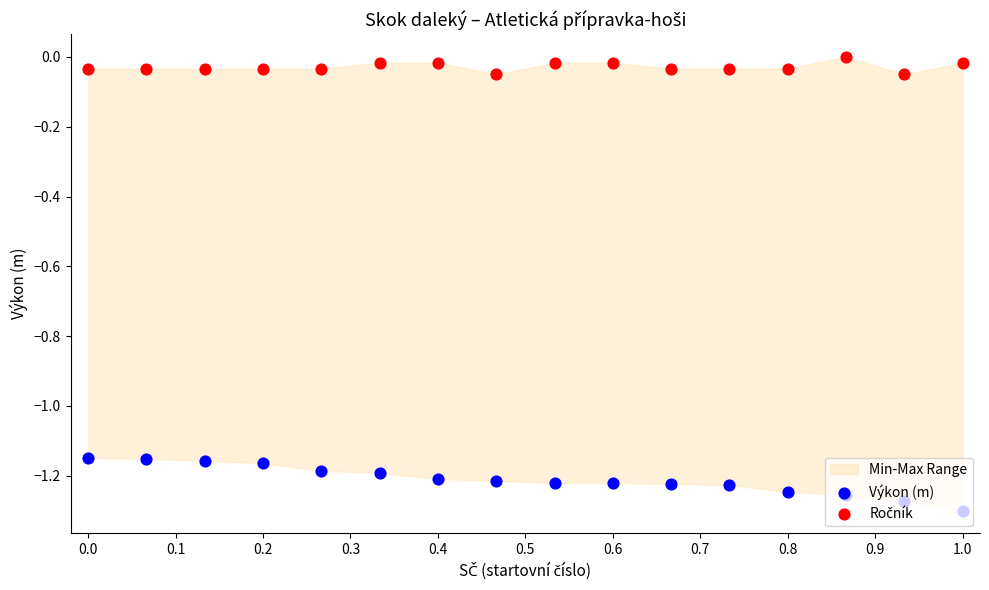

Is the value of Ročník at 13 greater than the value of Výkon (m) at 0.6?

Yes